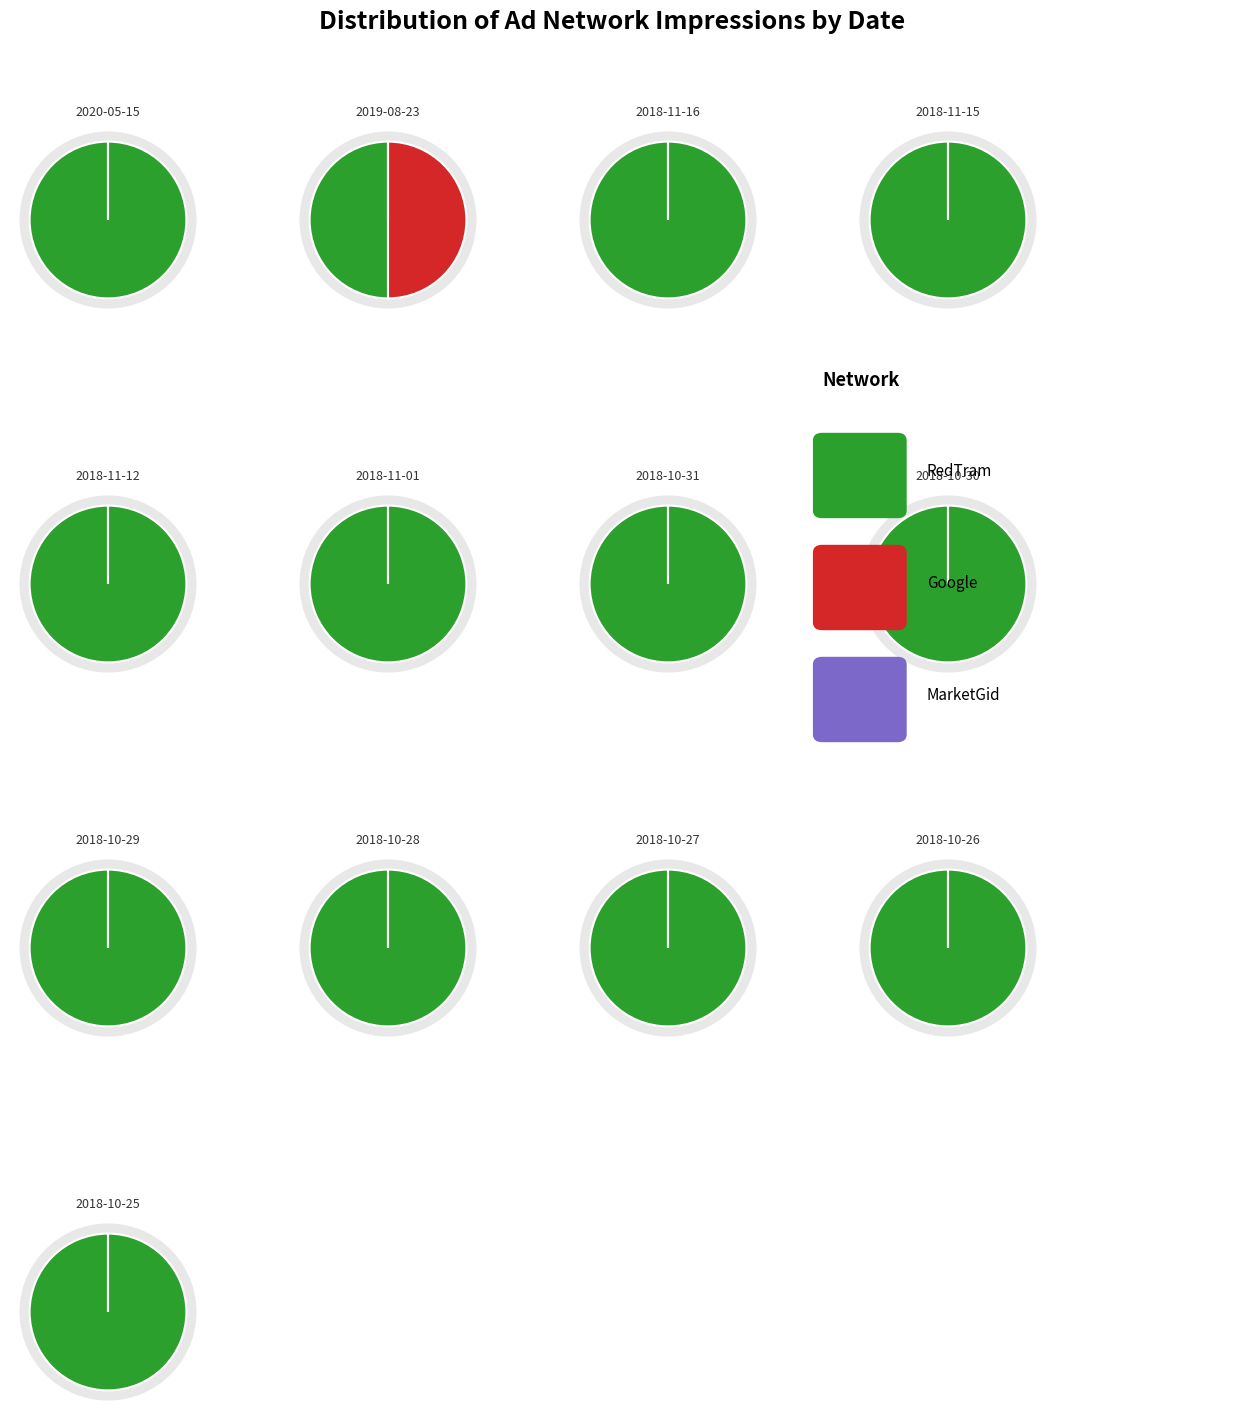

The 2018-10-26 slice represents 1% of the pie. True or false?

False